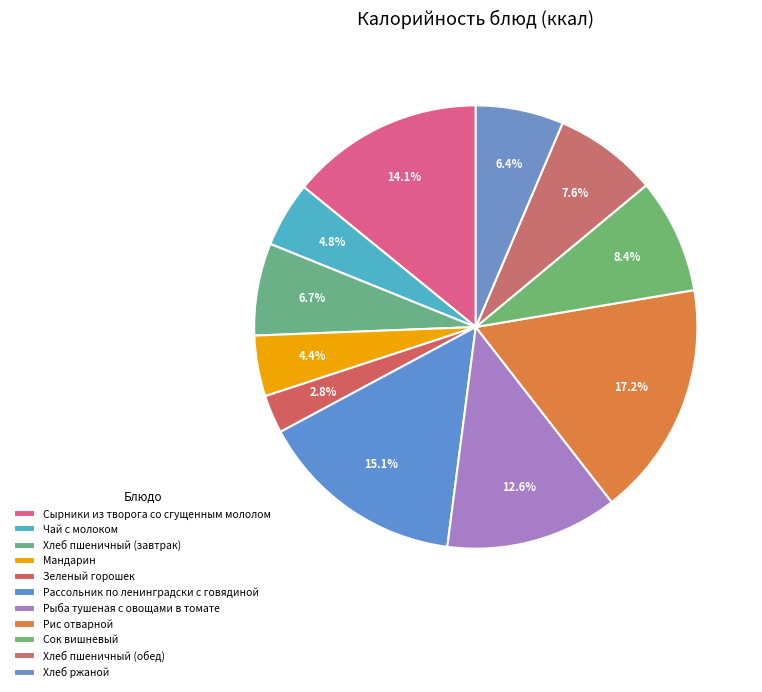

How many segments does this pie chart have?

11